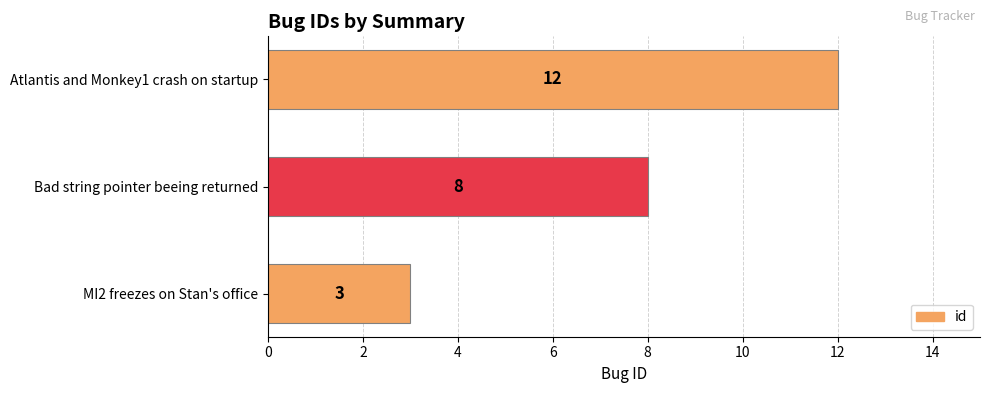

What is the sum of all values?

23